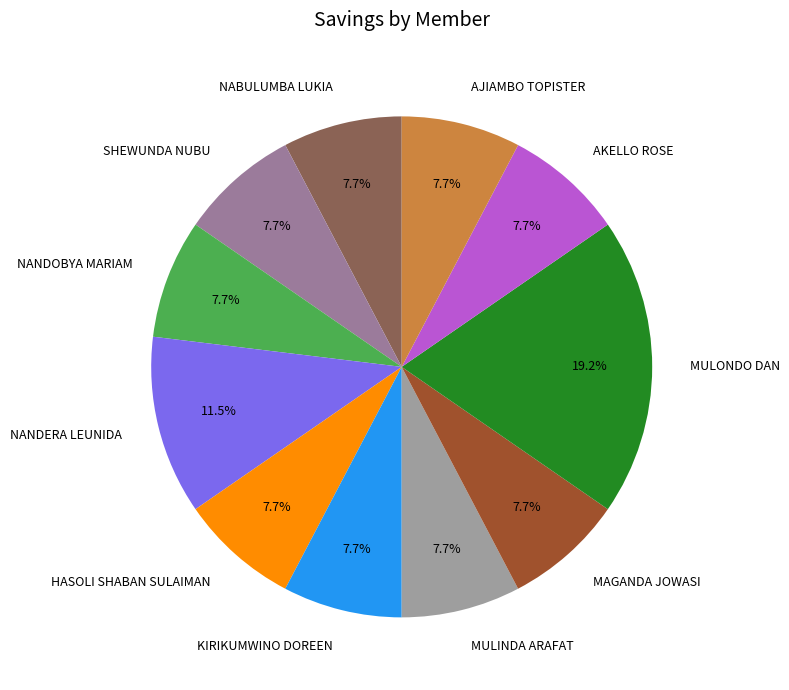

To the nearest percent, what is the difference between the largest and smallest slice percentages?

12%